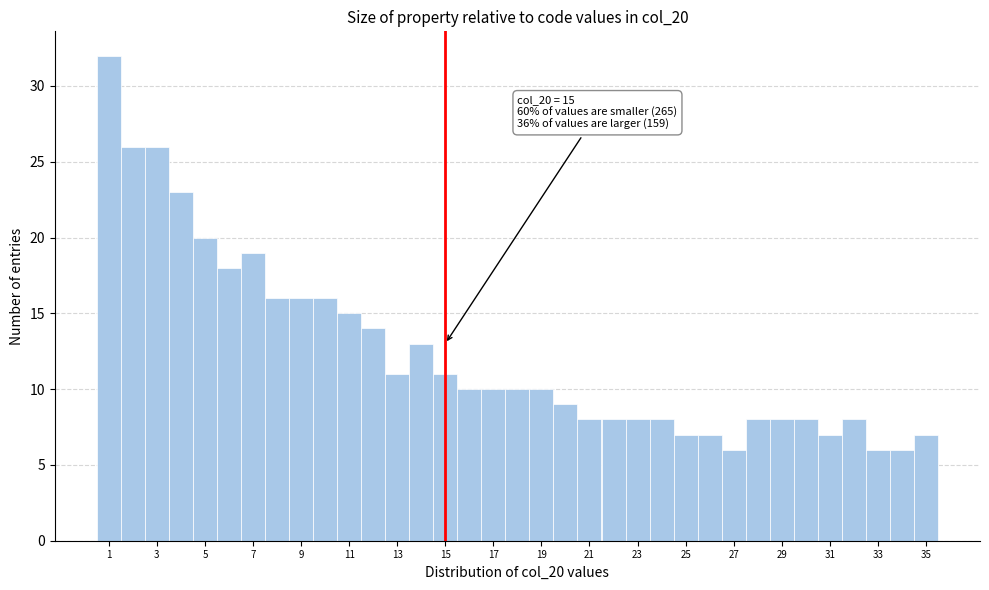

Over which range of the x-axis is the bar tallest?

0.5 to 1.5